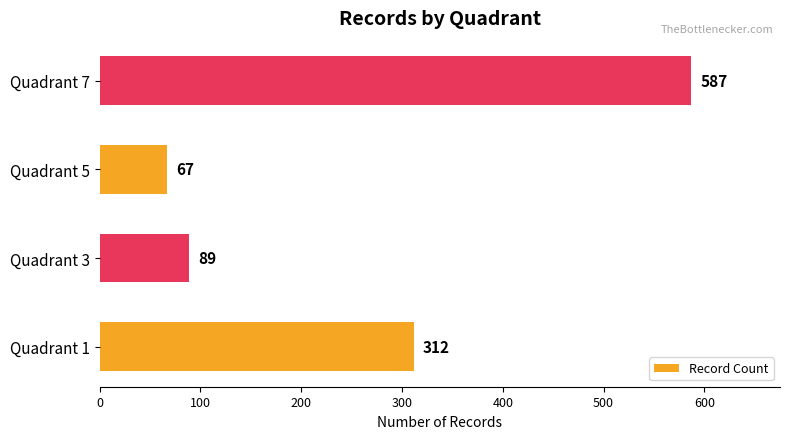

What is the average value?

264